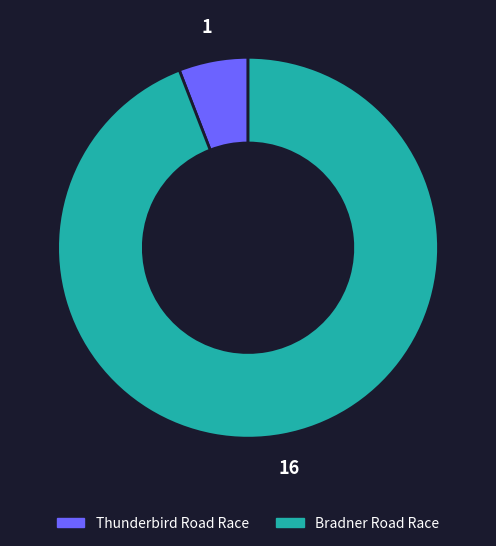

Rank the categories by value from lowest to highest.

Thunderbird Road Race, Bradner Road Race